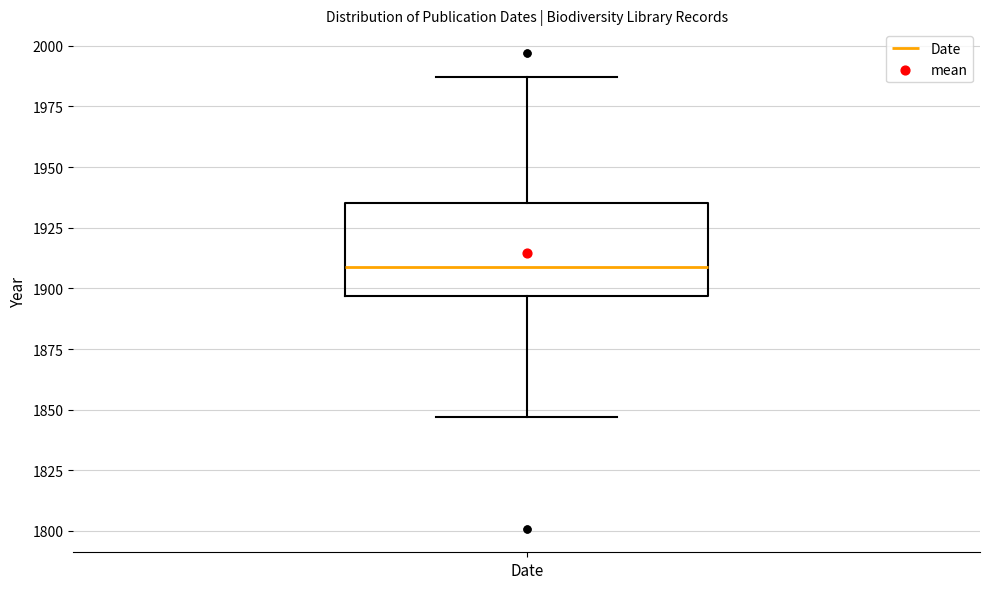

Read this box plot against the y-axis: the position of the median line, the range covered by the box, and the ends of both whiskers. The values are not printed on the chart, so give them approximately, as read against the axis.

median 1910, box 1895 to 1935, whiskers 1845 to 1985